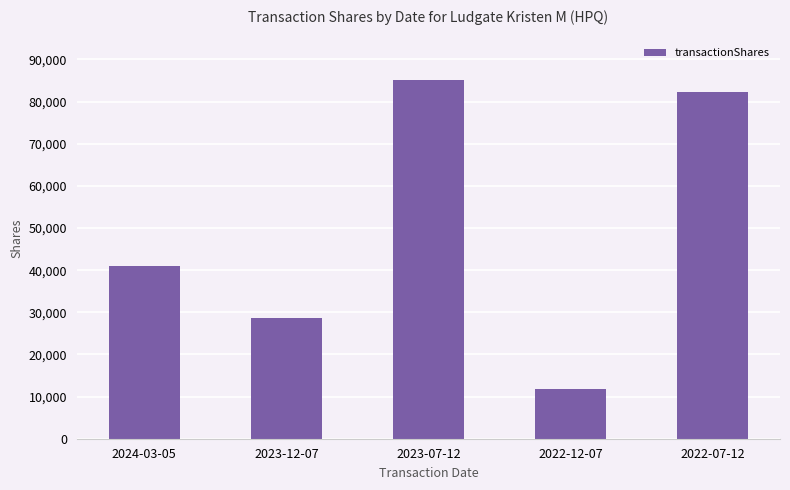

What is the sum of the values at 2023-07-12 and 2022-07-12?

167246